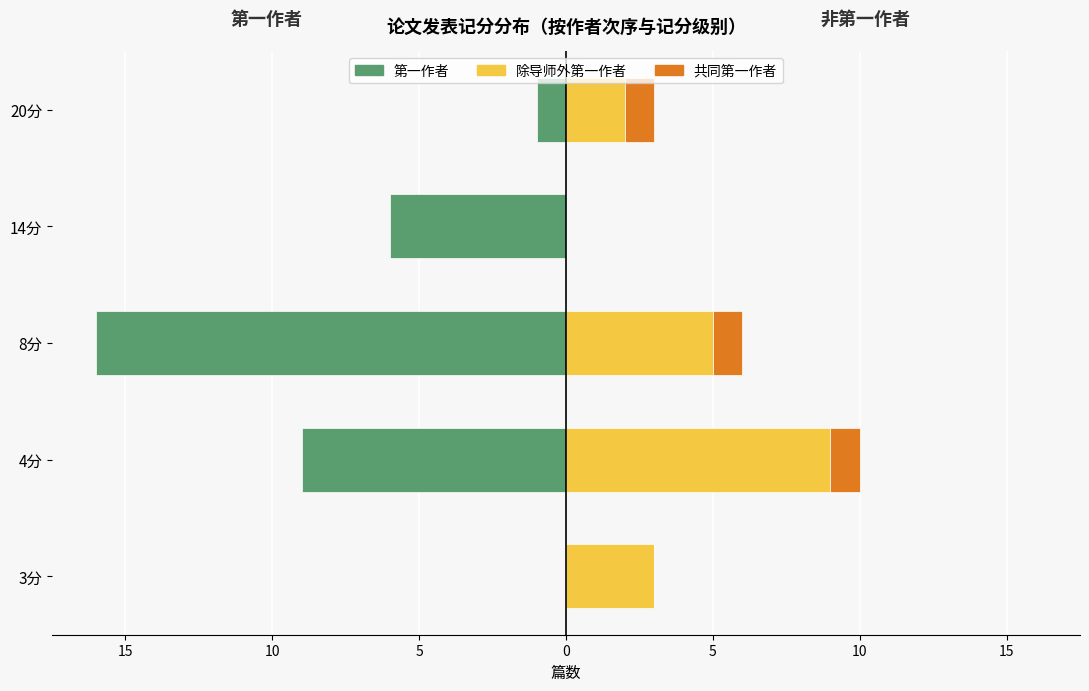

Is it true that 共同第一作者 equals 1 at 8分?

False